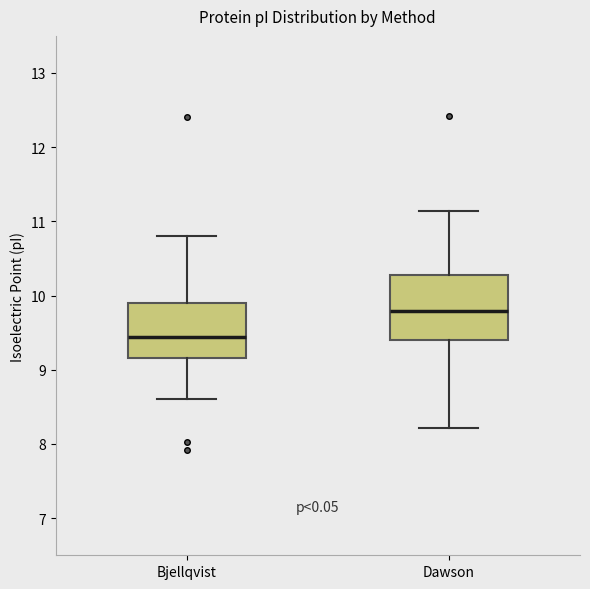

Which box has the lowest median line?

Bjellqvist